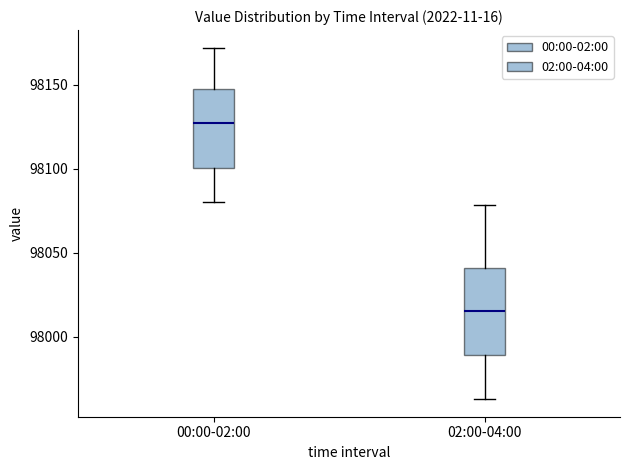

Reading left to right, transcribe this box plot: for each box, give where its median line is, the range the box spans, and where its two whiskers end, as read against the y-axis. The values are not printed on the chart, so give them approximately, as read against the axis.

00:00-02:00: median 98125, box 98100 to 98150, whiskers 98080 to 98170
02:00-04:00: median 98015, box 97990 to 98040, whiskers 97965 to 98080